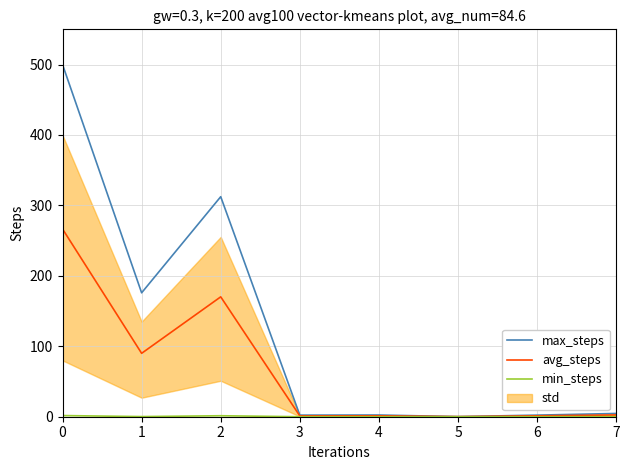

True or false: avg_steps and min_steps intersect in this chart.

False